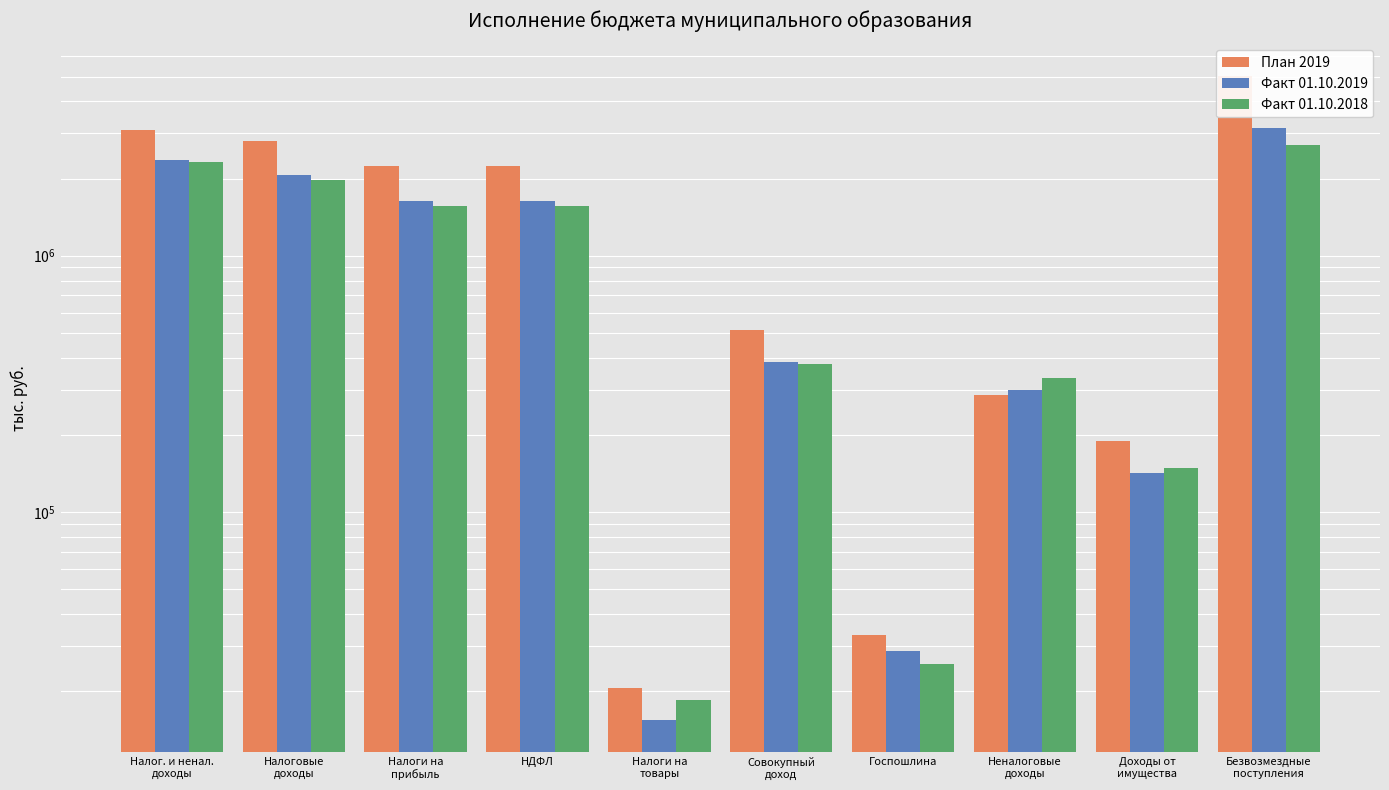

How many bars are there in total?

30